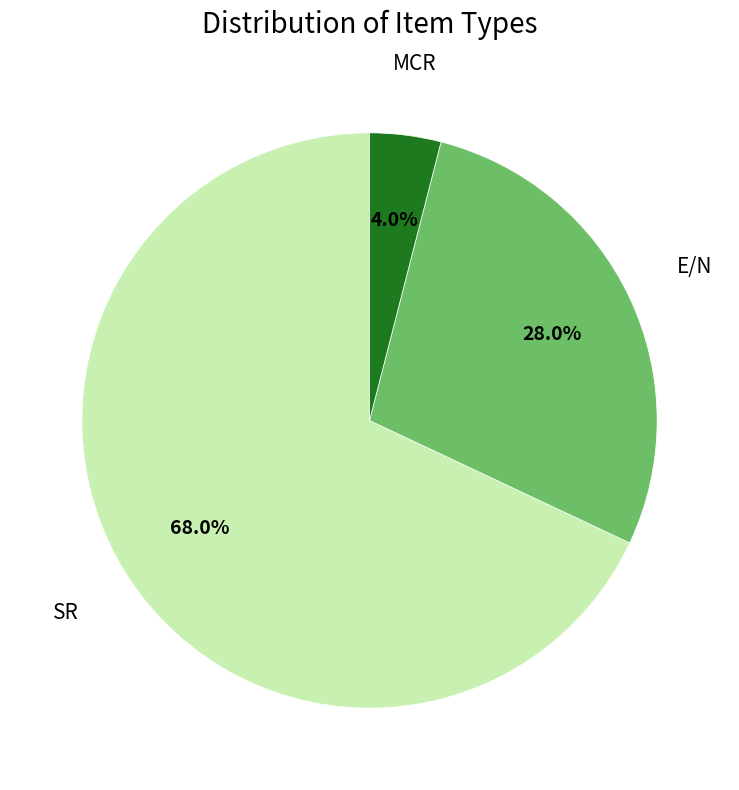

Does any single category account for the majority?

Yes